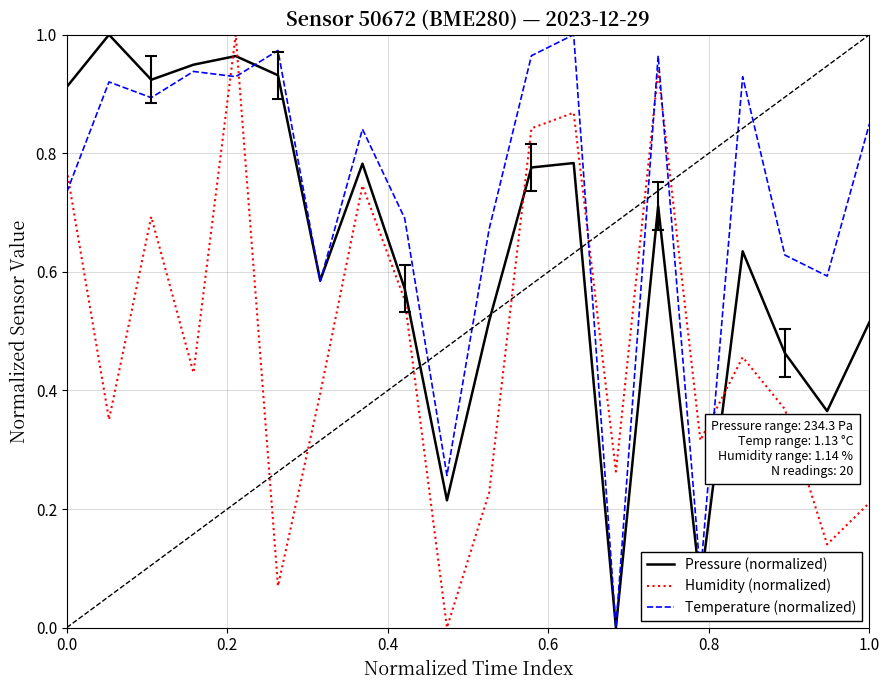

After their last crossing, which series has the higher values: Pressure (normalized) or Humidity (normalized)?

Pressure (normalized)